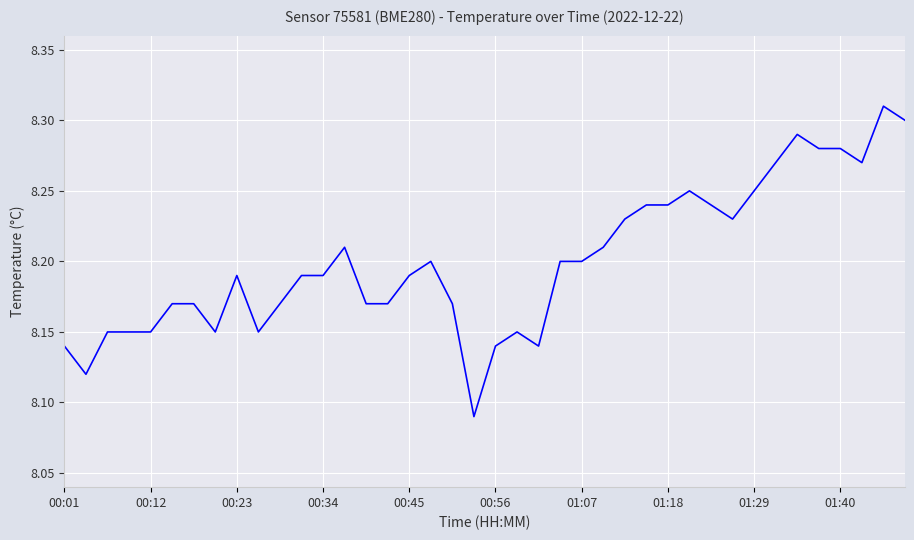

How many lines are shown in the chart?

1